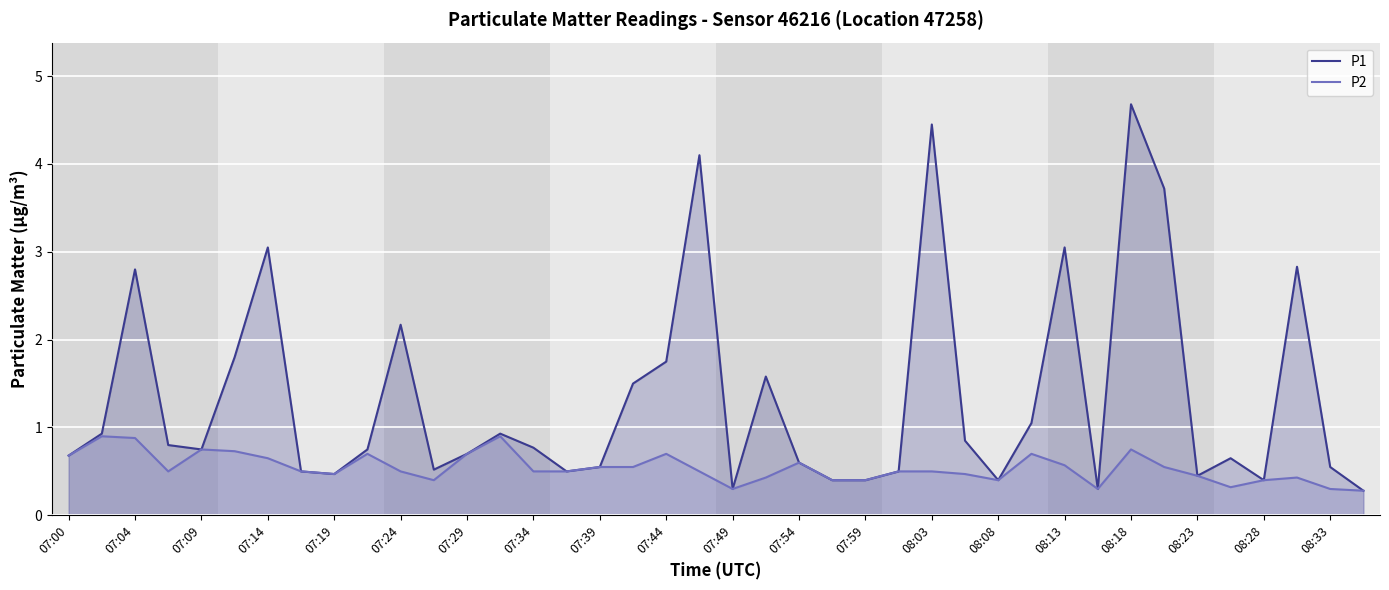

Rank the series by their average value, from lowest to highest.

P2, P1